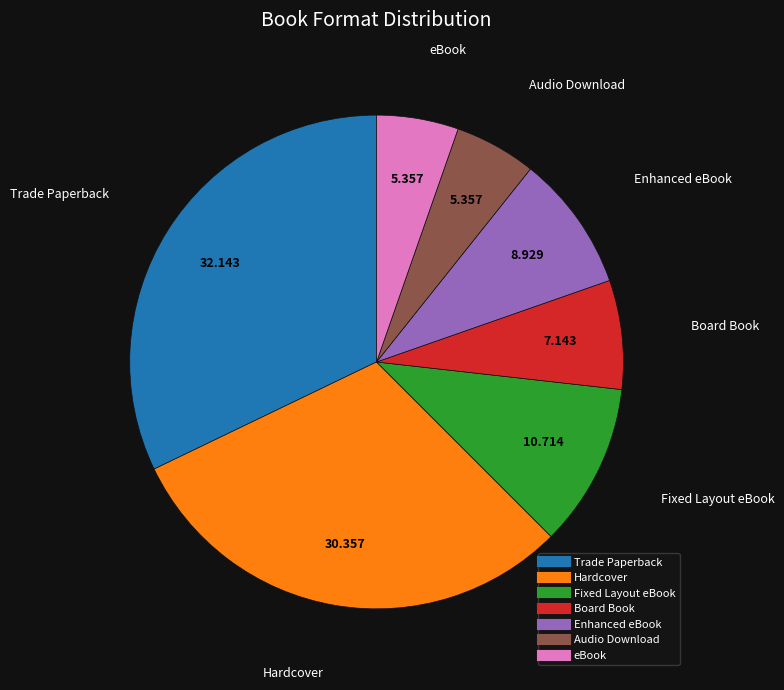

Count the number of slices in the pie.

7